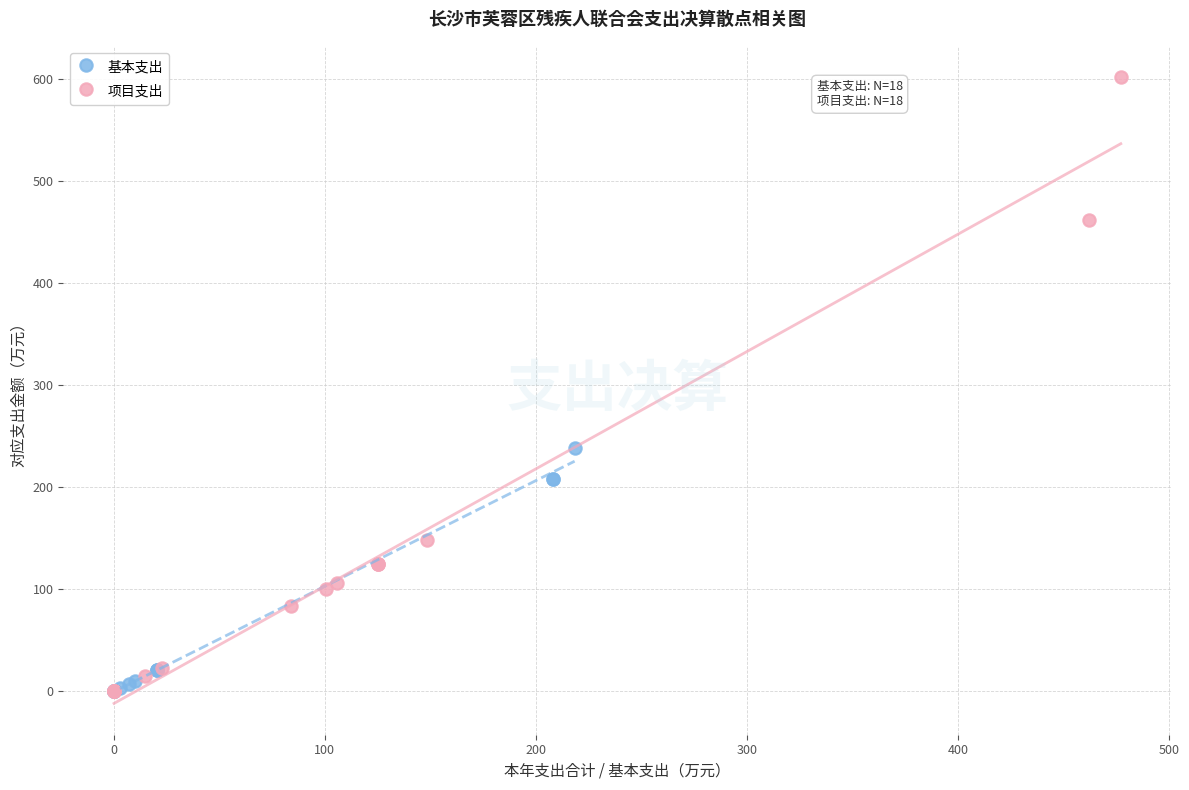

Which series contains the highest Y value?

项目支出